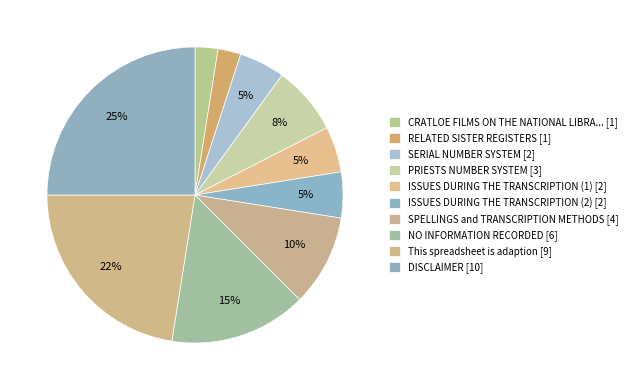

How many segments does this pie chart have?

10